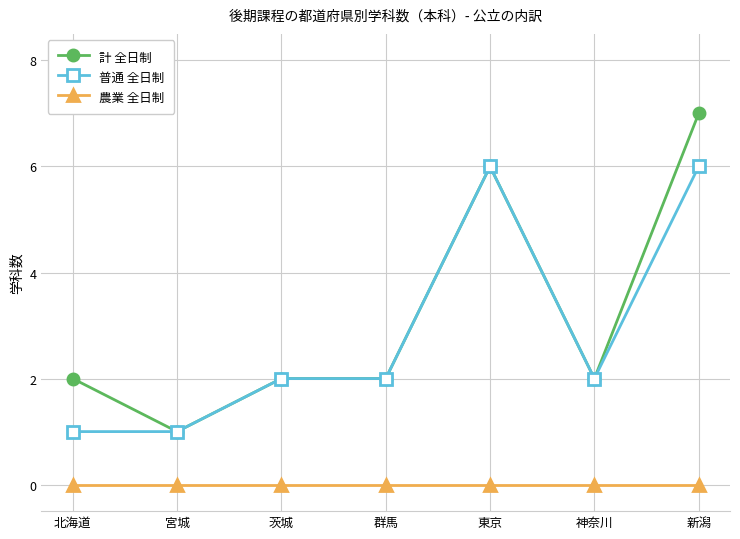

True or false: 計 全日制 has more than 2 points higher than both neighbors.

False